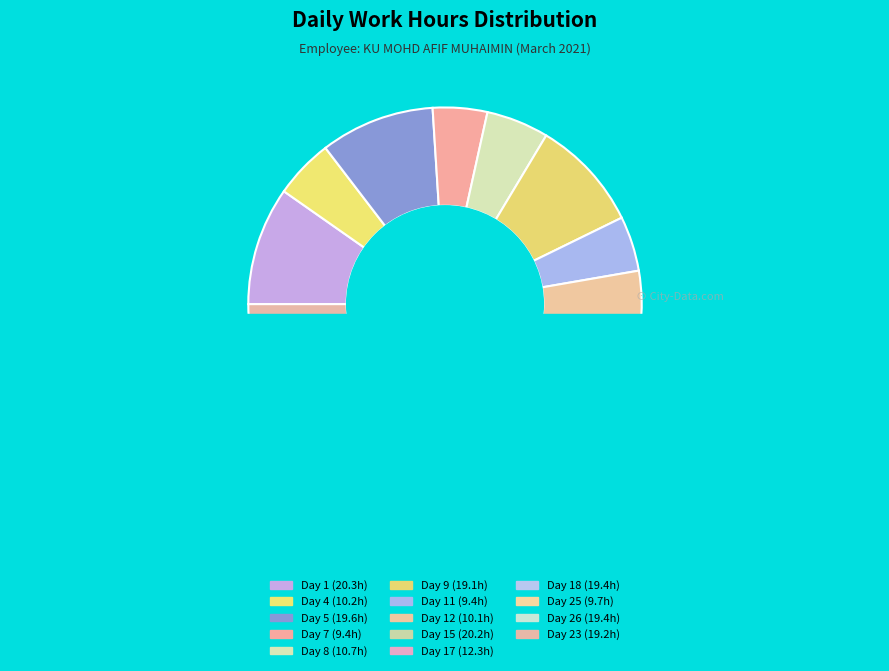

Which has a higher value, Day 23 or Day 25?

Day 23